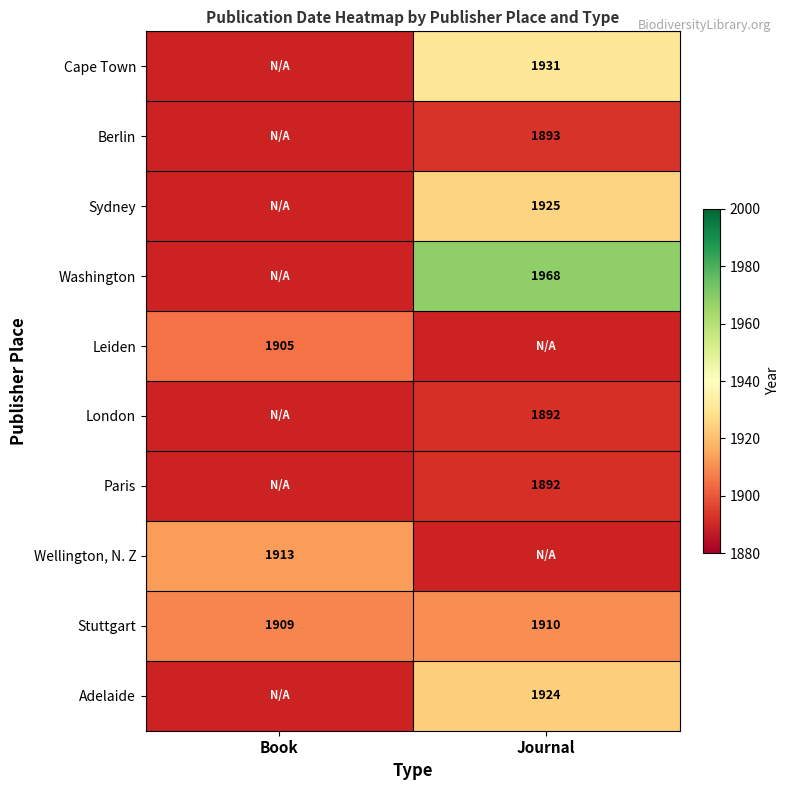

Is it true that Washington equals 2933 at Journal?

False